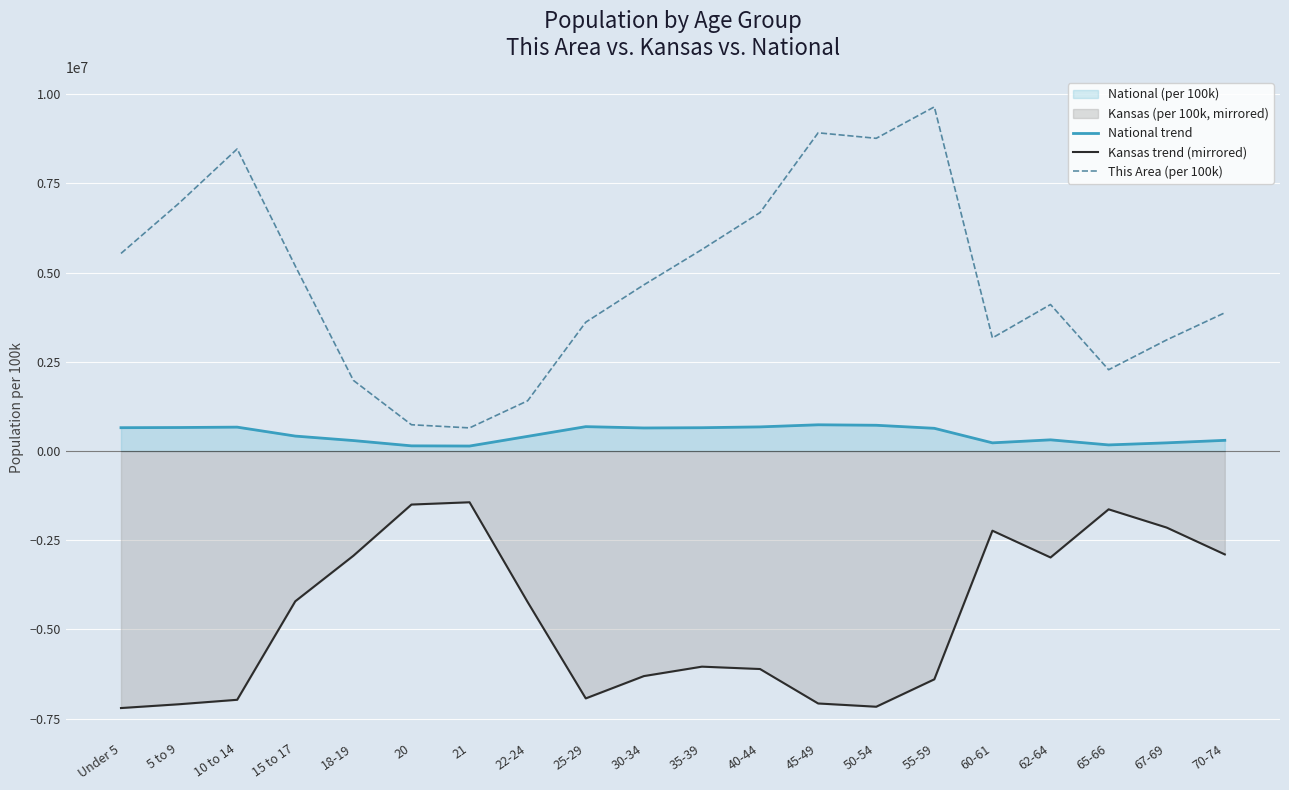

How many lines are shown in the chart?

3